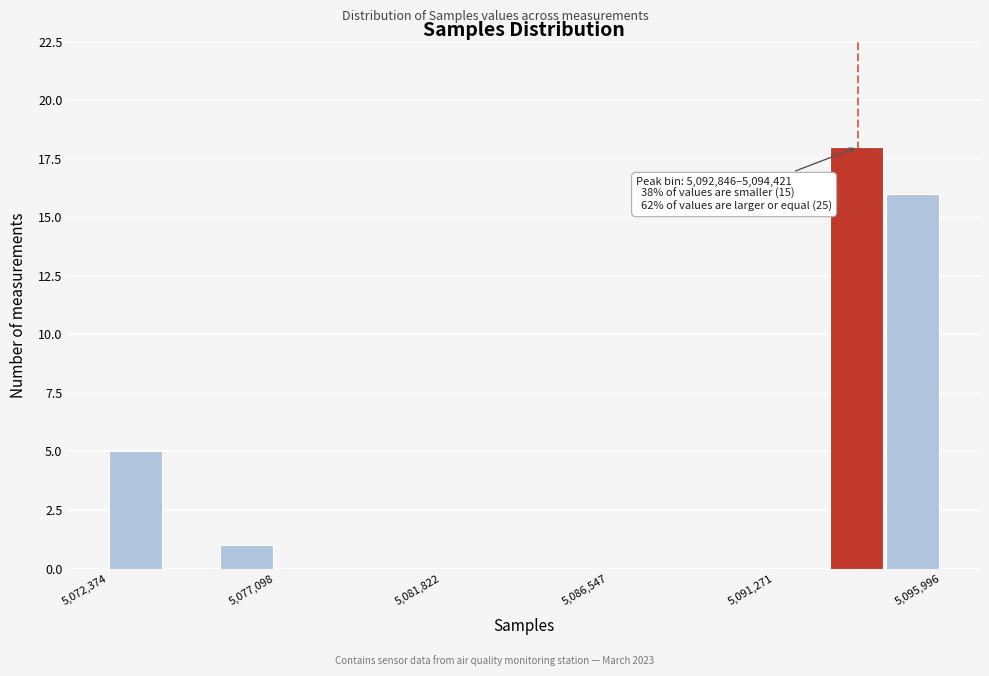

Read against the x-axis, roughly where is the centre of the tallest bar?

5093500